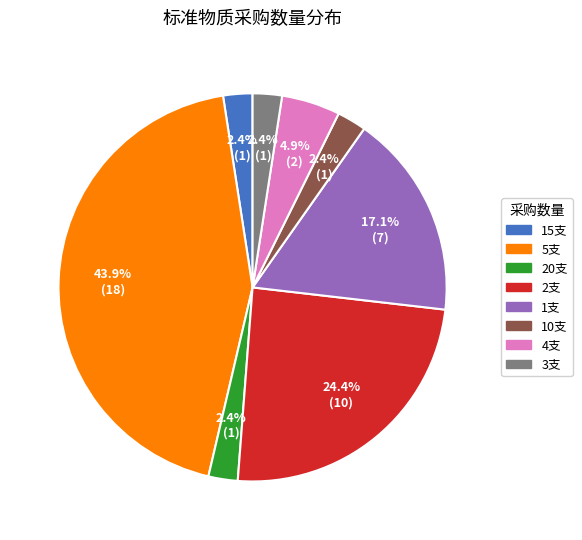

Does any single category account for the majority?

No